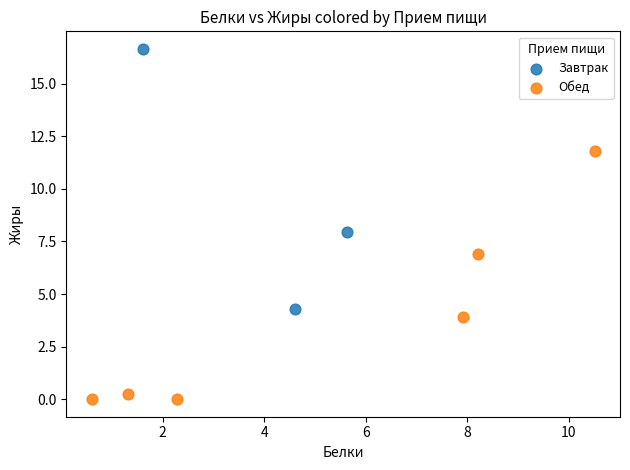

Which series contains the highest Y value?

Завтрак